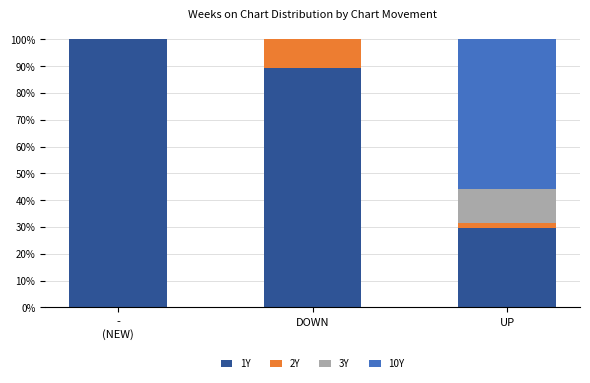

What is the maximum value for 1Y?

100.0